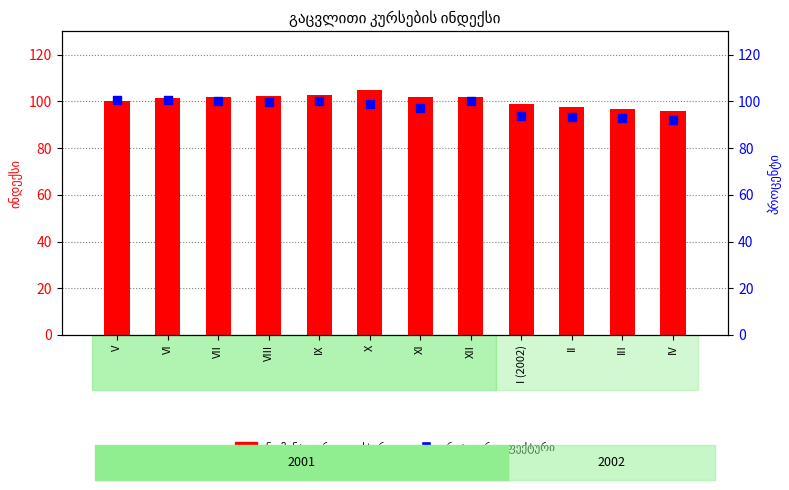

Which series has the largest total across all categories?

ნომინალური ეფექტური